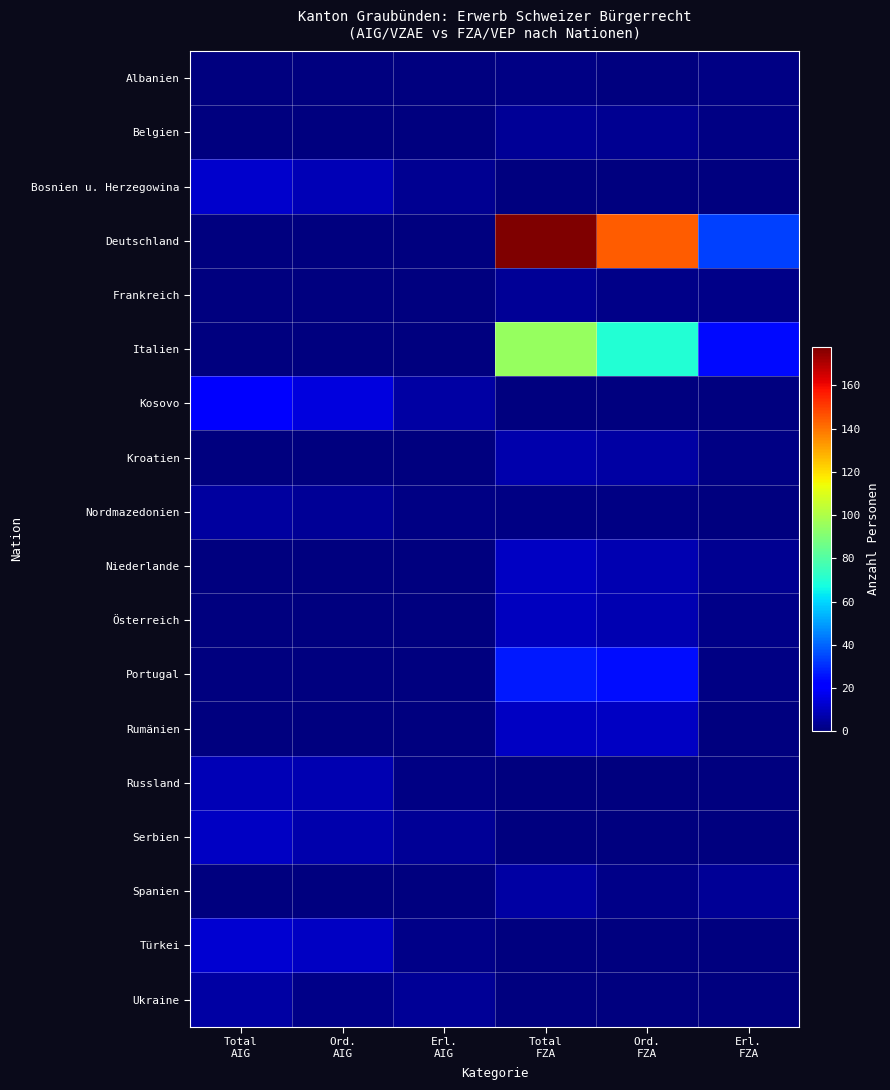

Which series has the largest total across all categories?

Deutschland